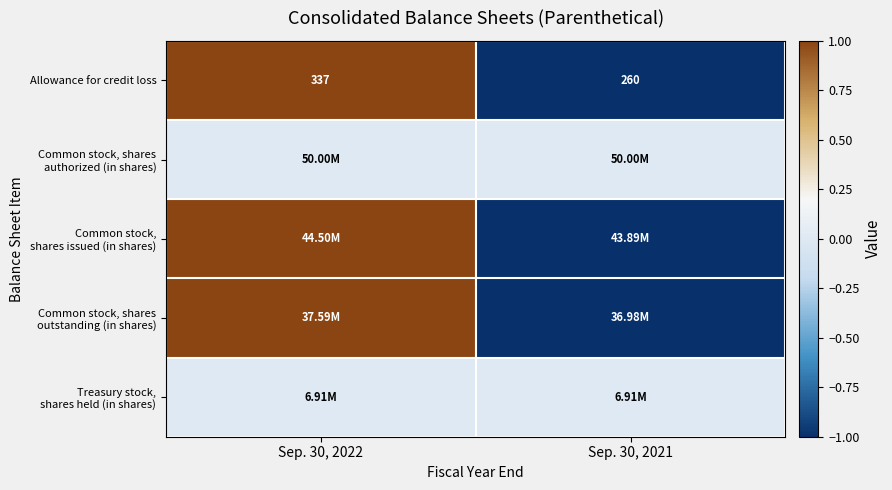

At which category does the chart reach its peak across all series?

Sep. 30, 2022